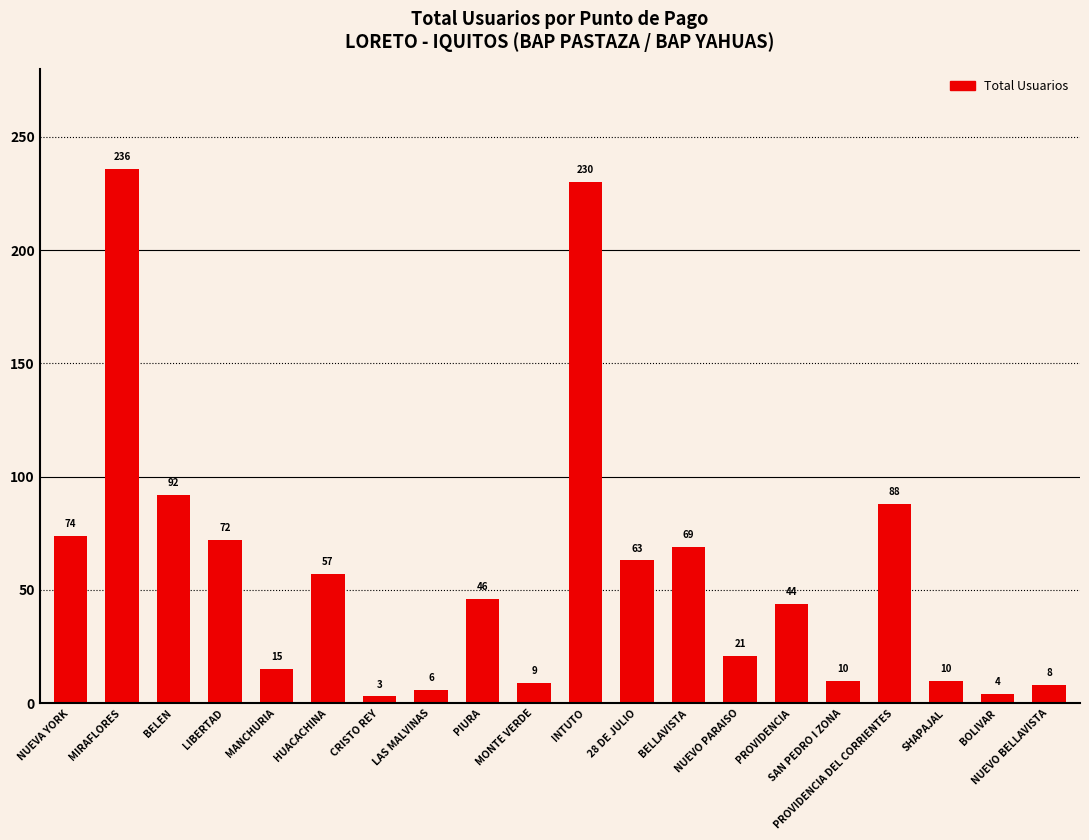

Reading left to right, extract all data points from this chart.

74	236	92	72	15	57	3	6	46	9	230	63	69	21	44	10	88	10	4	8